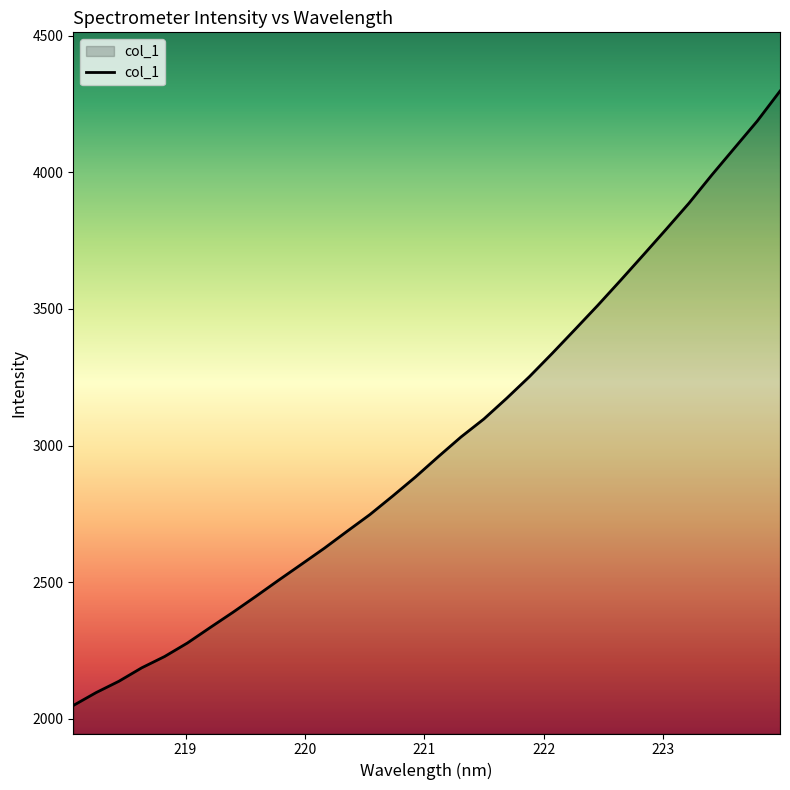

What is the difference between the maximum and minimum values?

2247.7